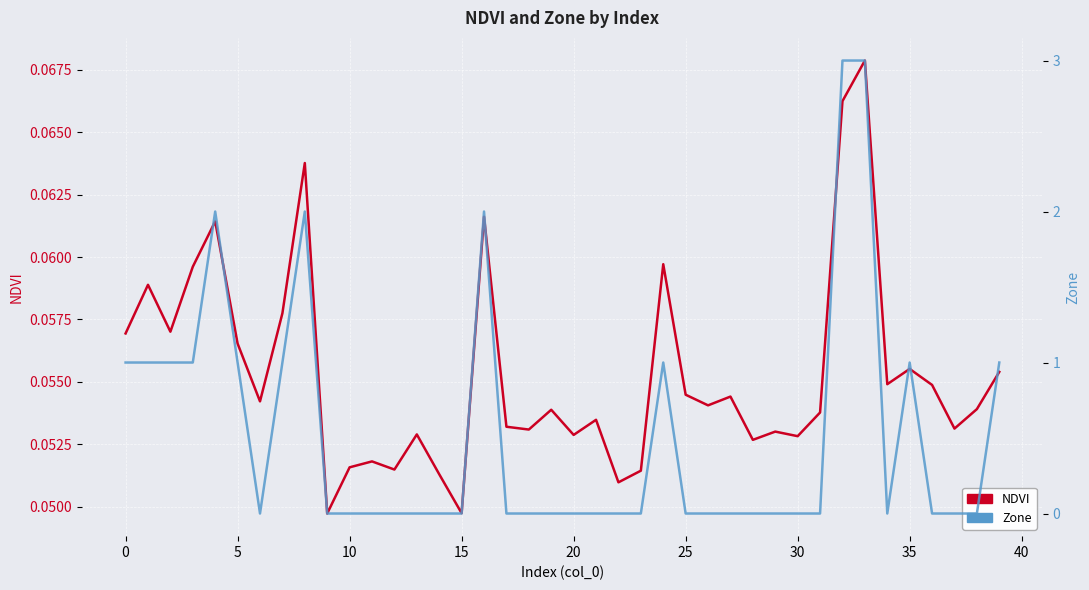

What value does the NDVI series have at 5?

0.1